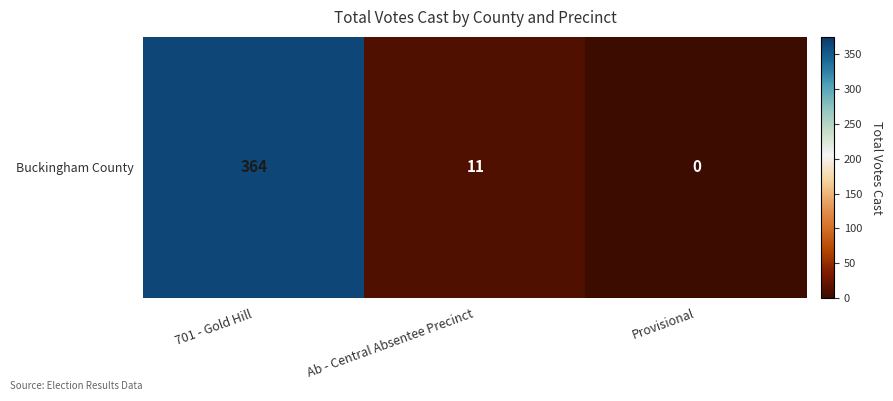

At which category does the chart reach its peak across all series?

701 - Gold Hill